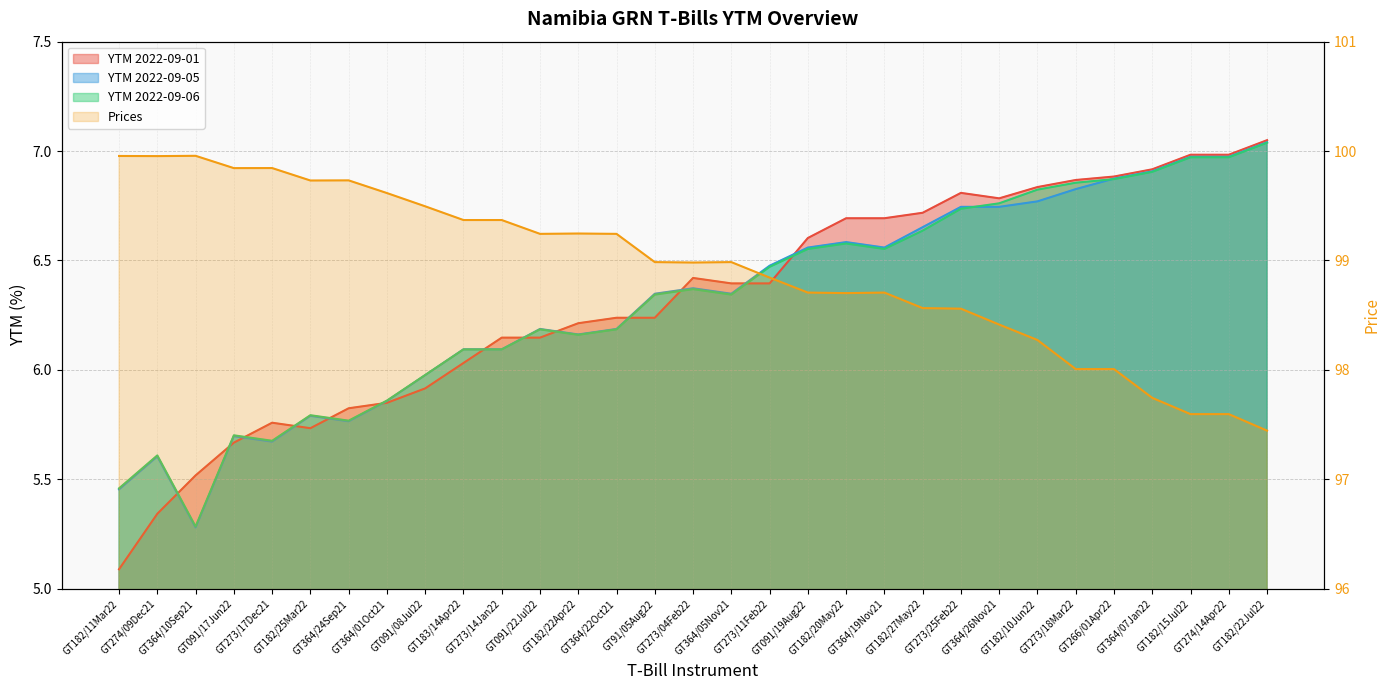

Reading right to left, extract all data points from this chart.

YTM 2022-09-01: 7.0	7.0	7.0	6.9	6.9	6.9	6.8	6.8	6.8	6.7	6.7	6.7	6.6	6.4	6.4	6.4	6.2	6.2	6.2	6.1	6.1	6.0	5.9	5.8	5.8	5.7	5.8	5.7	5.5	5.3	5.1
YTM 2022-09-05: 7.0	7.0	7.0	6.9	6.9	6.8	6.8	6.7	6.7	6.7	6.6	6.6	6.6	6.5	6.3	6.4	6.3	6.2	6.2	6.2	6.1	6.1	6.0	5.9	5.8	5.8	5.7	5.7	5.3	5.6	5.5
YTM 2022-09-06: 7.0	7.0	7.0	6.9	6.9	6.9	6.8	6.8	6.7	6.6	6.6	6.6	6.6	6.5	6.3	6.4	6.3	6.2	6.2	6.2	6.1	6.1	6.0	5.9	5.8	5.8	5.7	5.7	5.3	5.6	5.5
Prices: 97.4	97.6	97.6	97.7	98.0	98.0	98.3	98.4	98.6	98.6	98.7	98.7	98.7	98.8	99.0	99.0	99.0	99.2	99.2	99.2	99.4	99.4	99.5	99.6	99.7	99.7	99.8	99.8	100.0	100.0	100.0